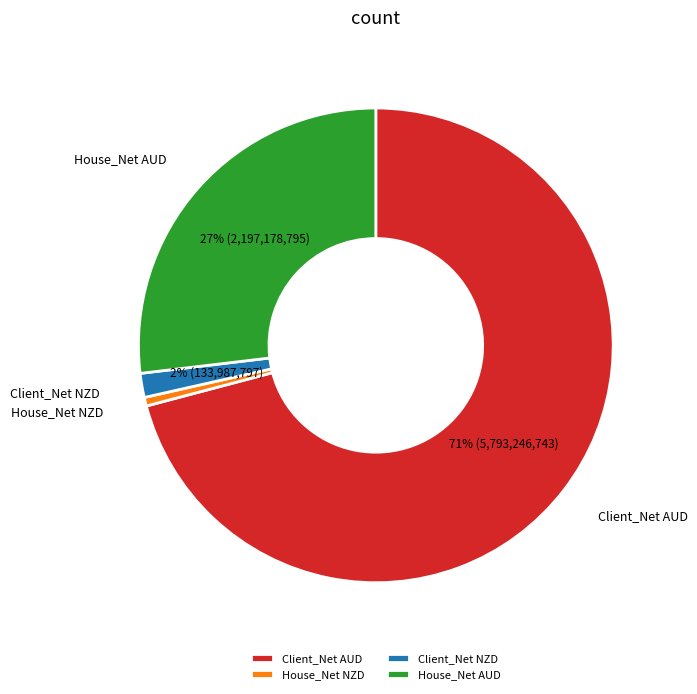

Is there a majority slice in this chart?

Yes